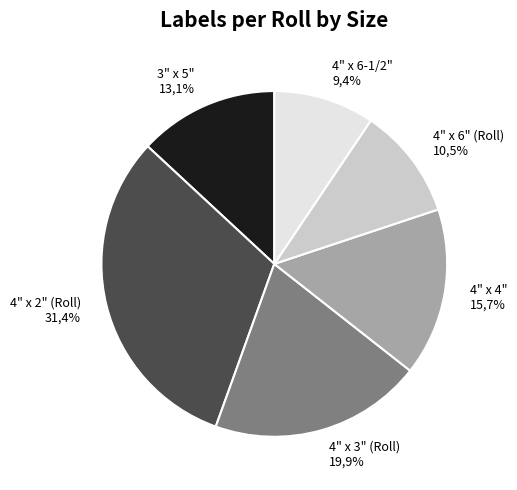

Which has a higher value, 4" x 4" or 3" x 5"?

4" x 4"